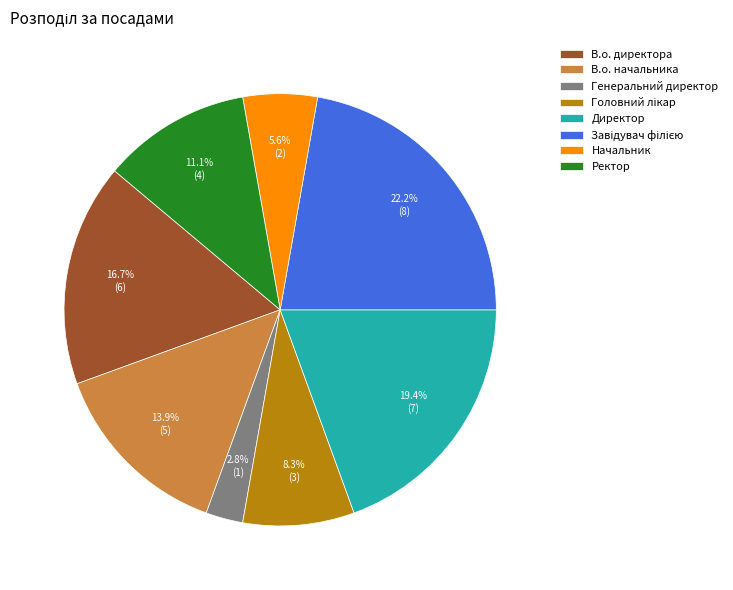

How many segments does this pie chart have?

8